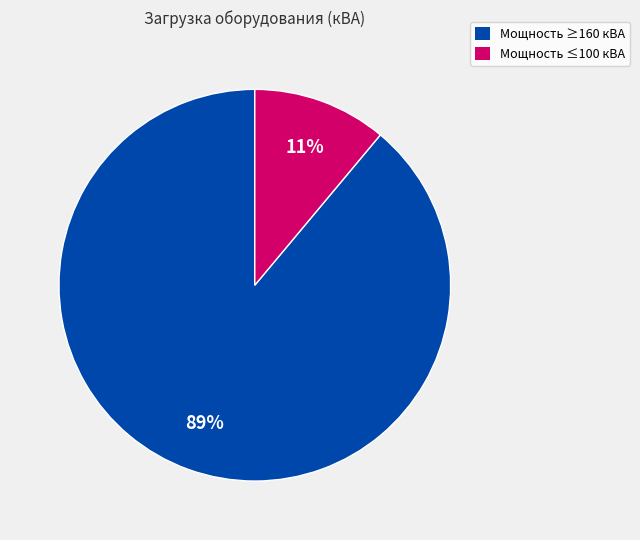

To the nearest percent, what is the difference between the largest and smallest slice percentages?

78%